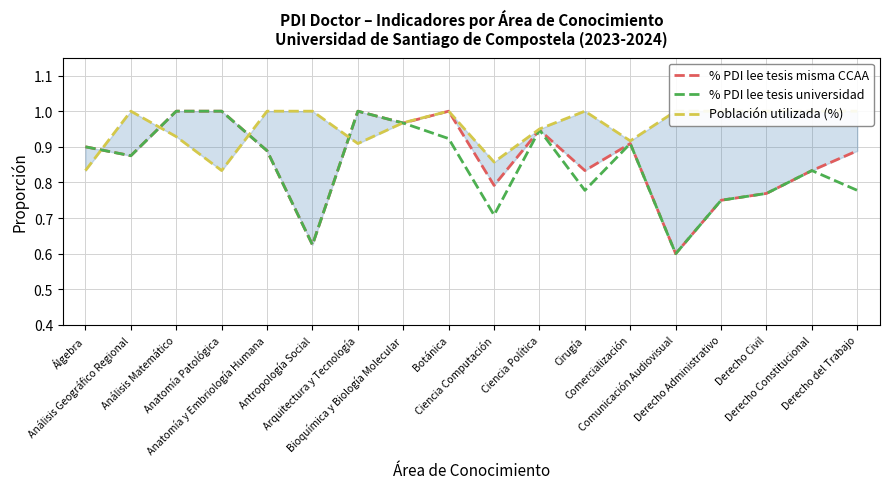

What is the spread (max minus min) of values at Derecho Administrativo?

0.2